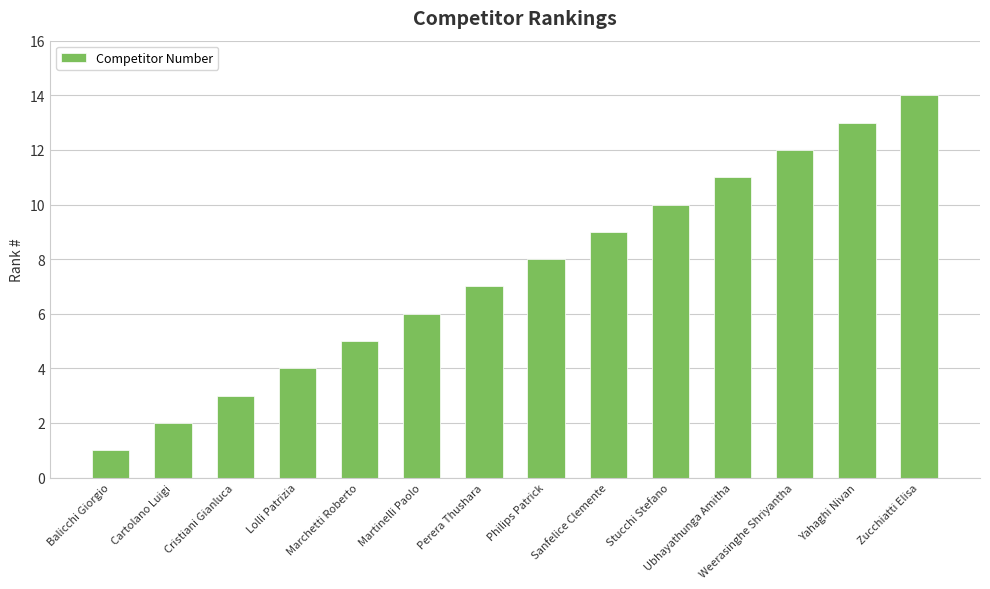

Are the bars grouped side by side (vs. stacked)?

No